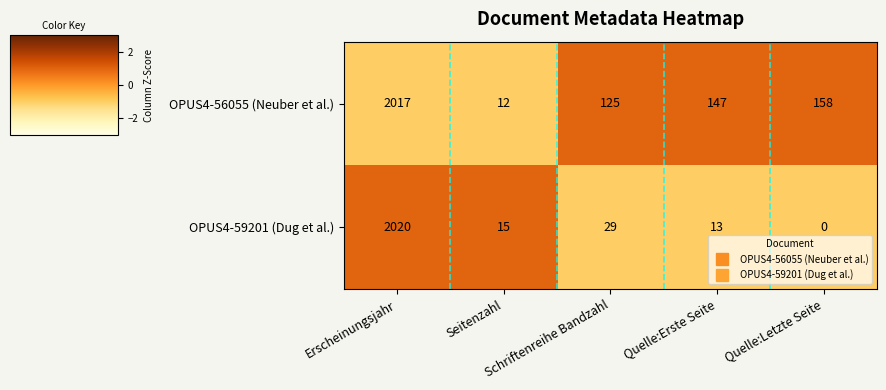

Rank the series by their average value, from lowest to highest.

OPUS4-59201 (Dug et al.), OPUS4-56055 (Neuber et al.)